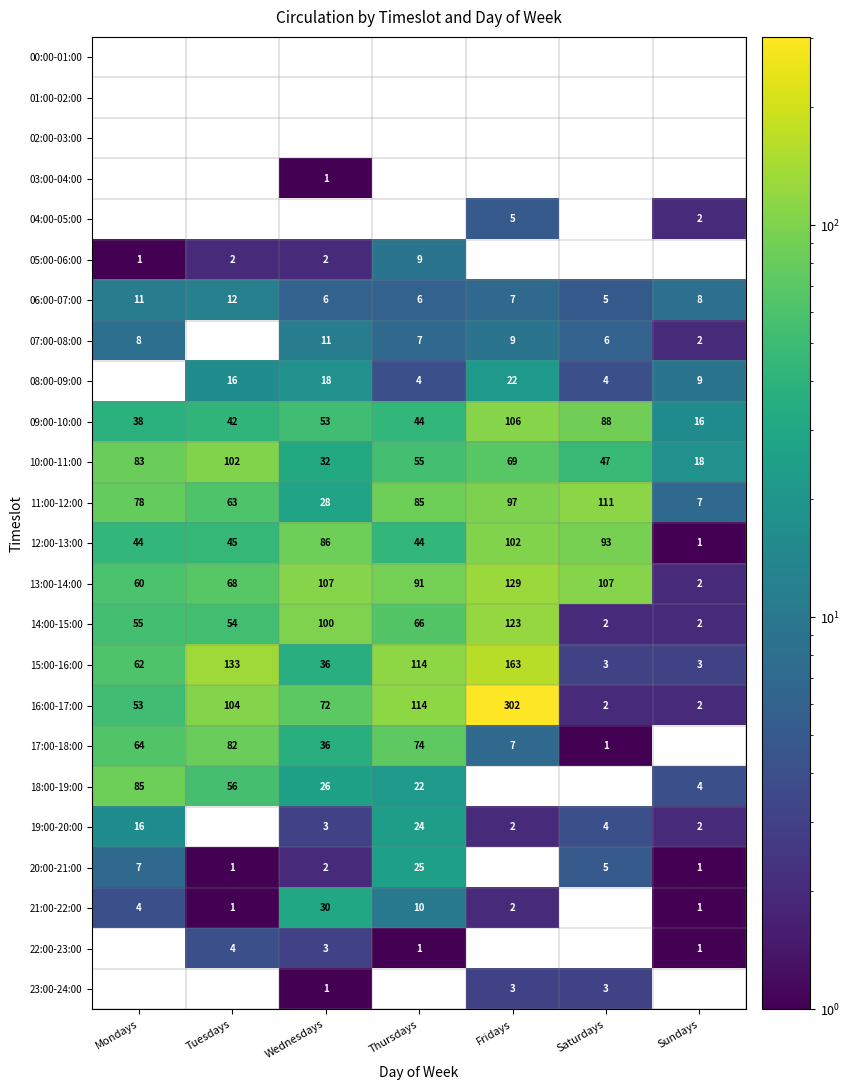

What is the average value of the 16:00-17:00 series?

93